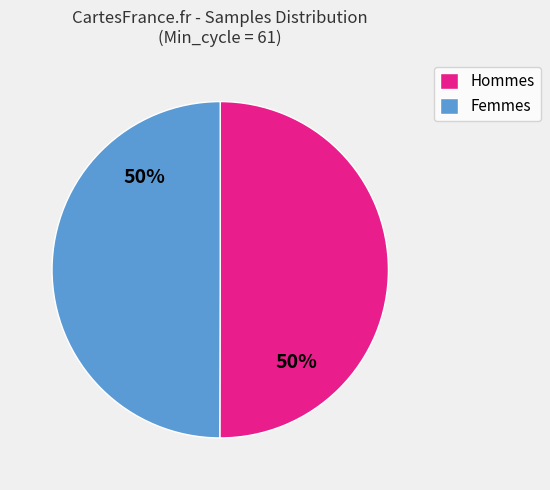

How many slices are in this pie chart?

2